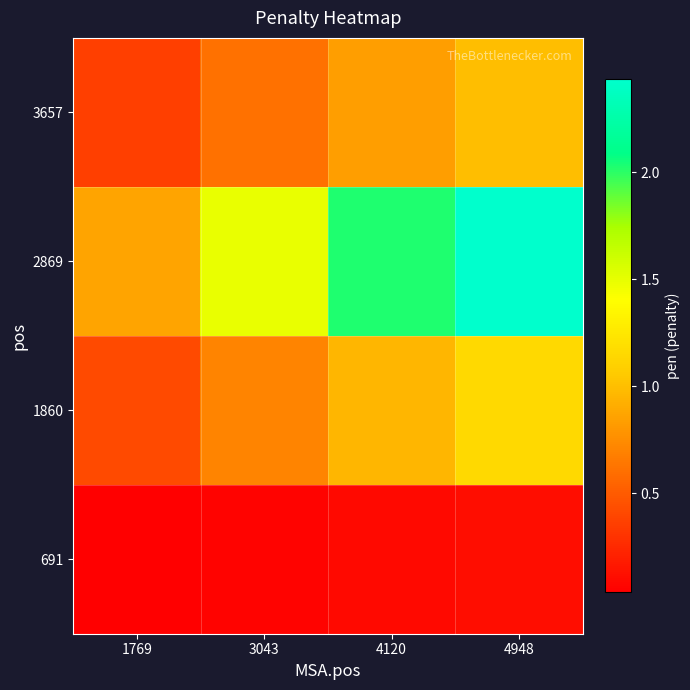

At how many categories does at least one series exceed 1?

3